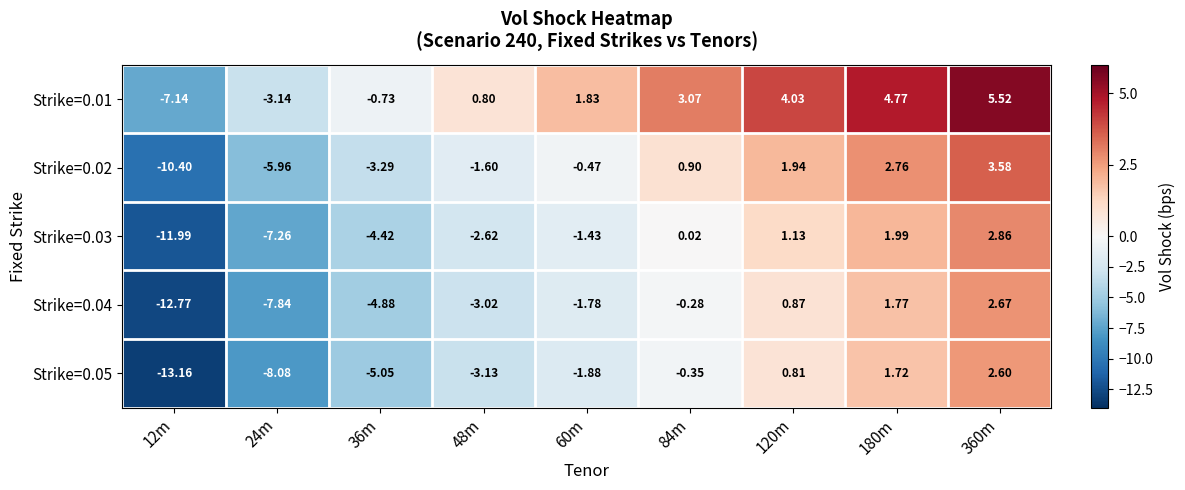

How many categories are shown in the chart?

9